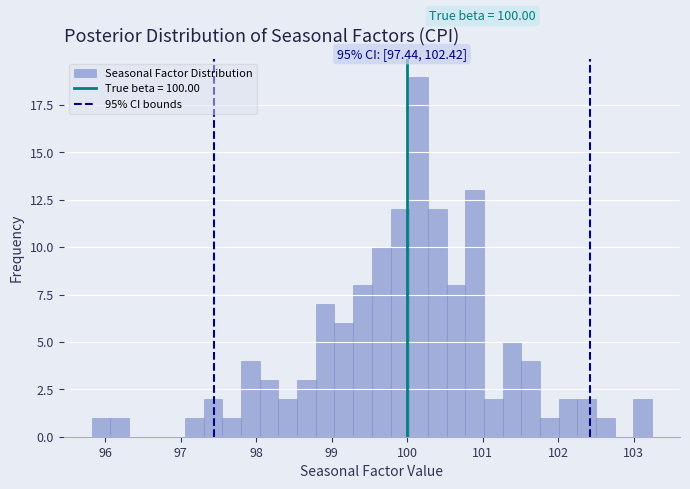

Around what value on the x-axis is the tallest bar? Give the approximate position of its centre, as read against the axis.

100.2